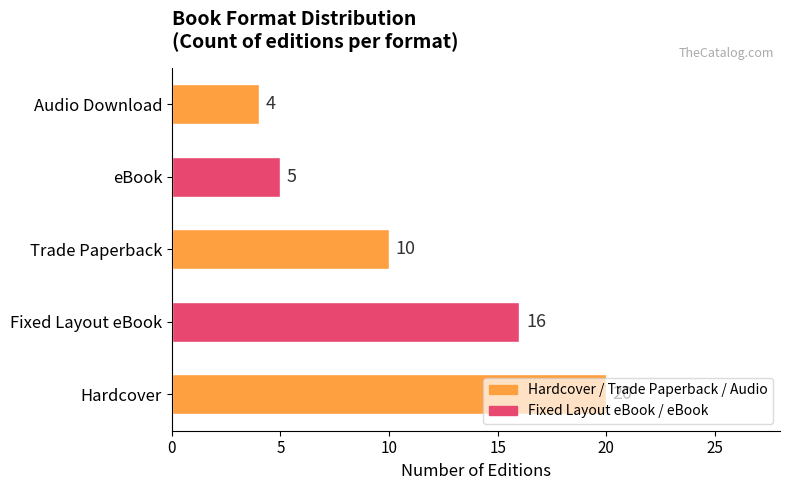

Which label corresponds to the smallest value in the chart?

Audio Download